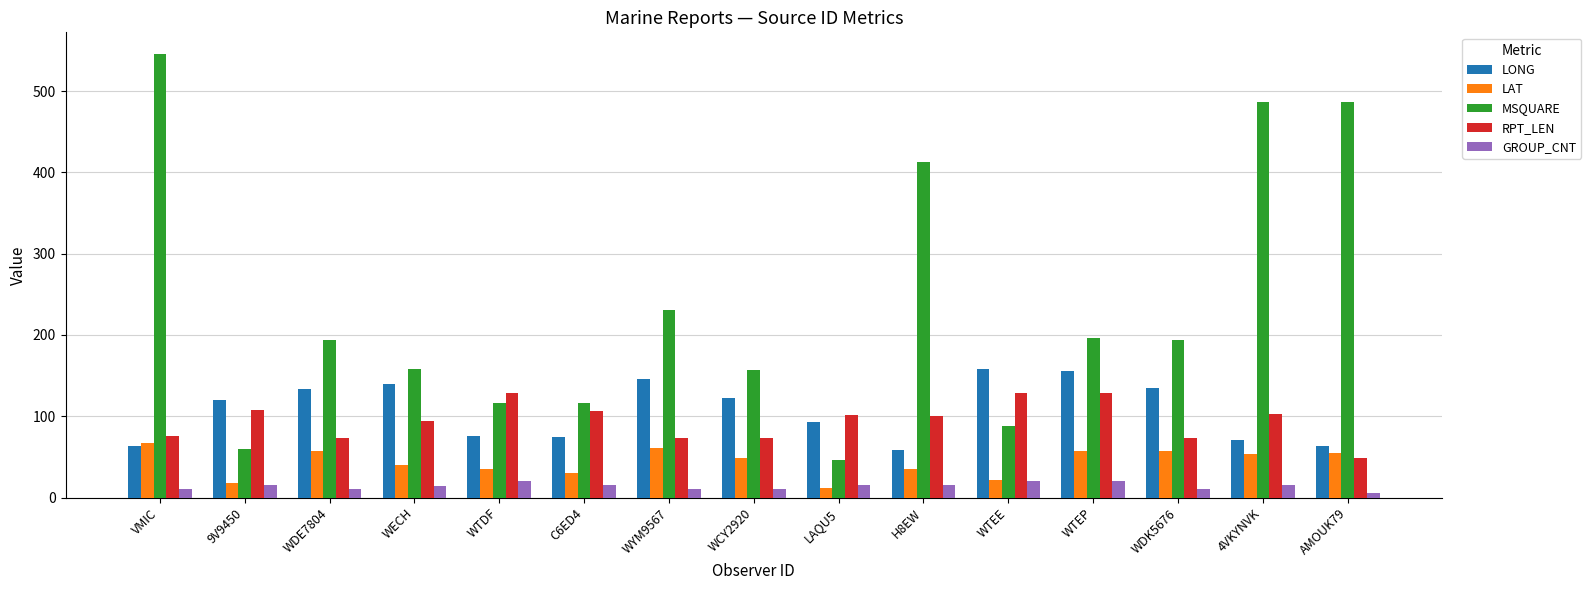

How many data points does each series have?

15